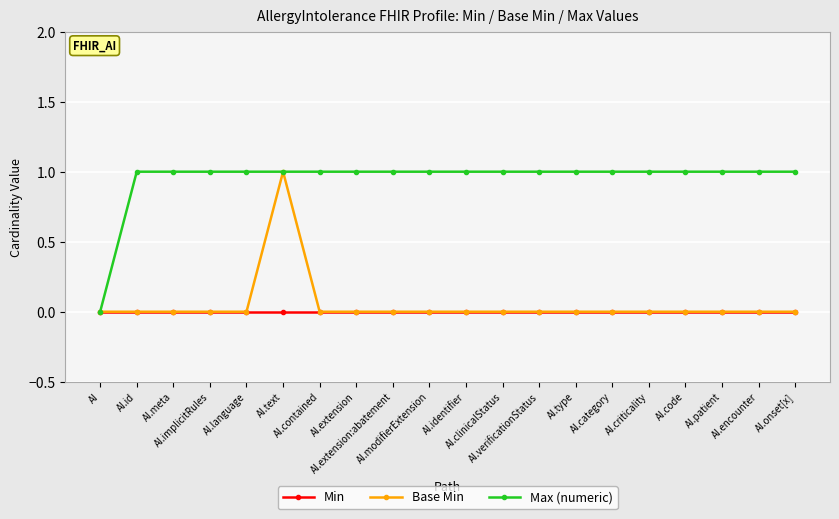

What is the maximum value shown in the chart?

1